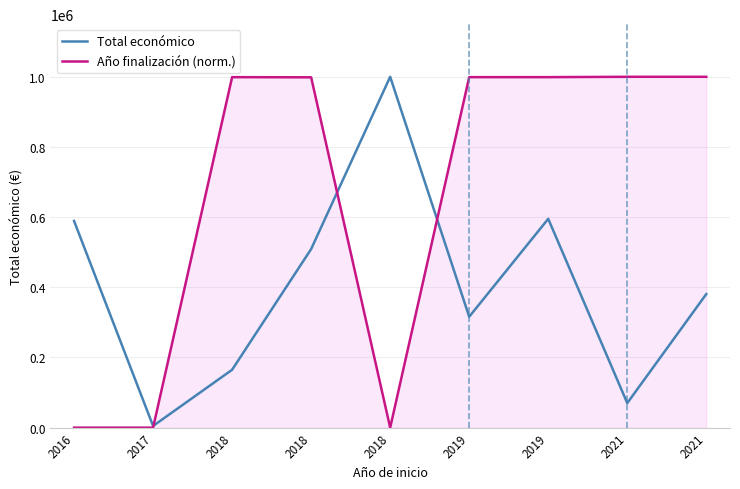

What is the average value of the Total económico series?

403333.7